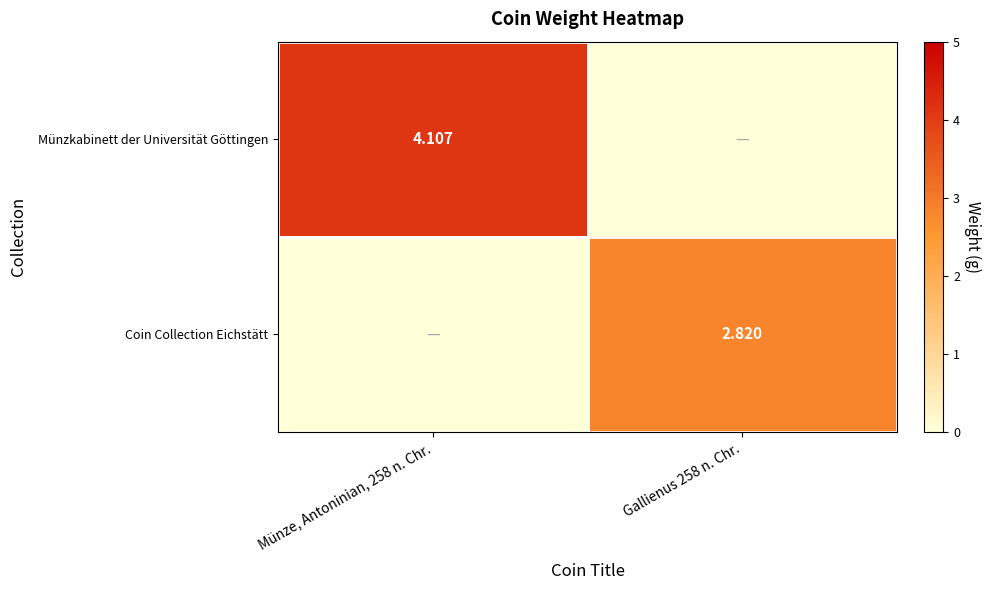

Rank the series at Gallienus 258 n. Chr. from highest to lowest value.

Coin Collection Eichstätt, Münzkabinett der Universität Göttingen